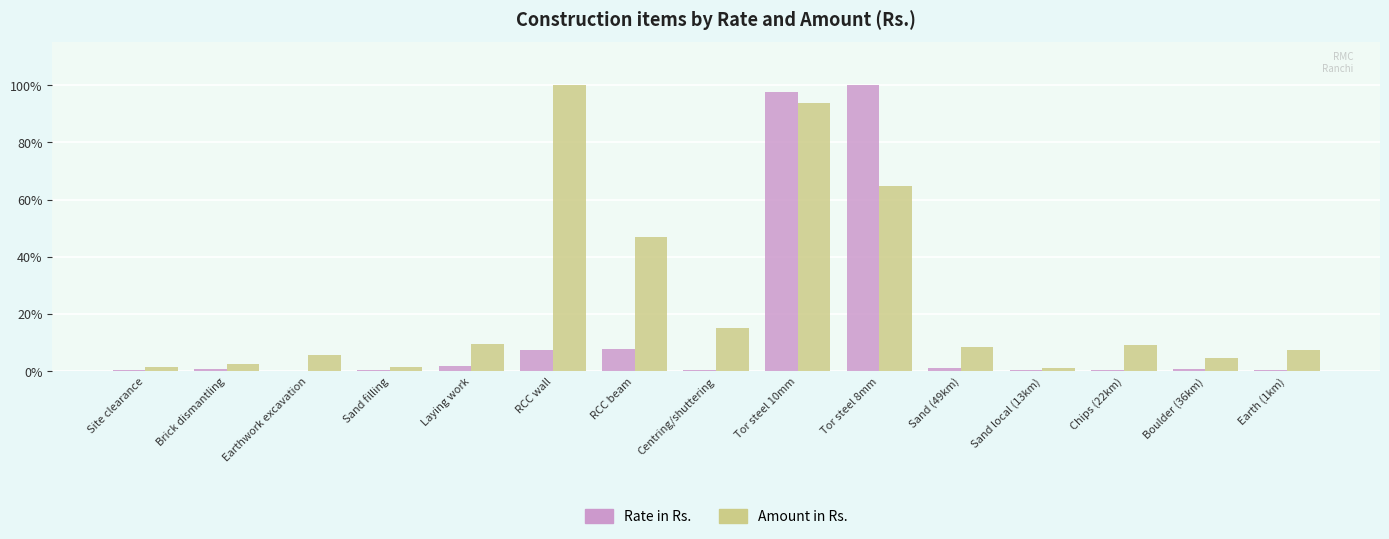

The Amount in Rs. series shows 100.0 at RCC wall. True or false?

True